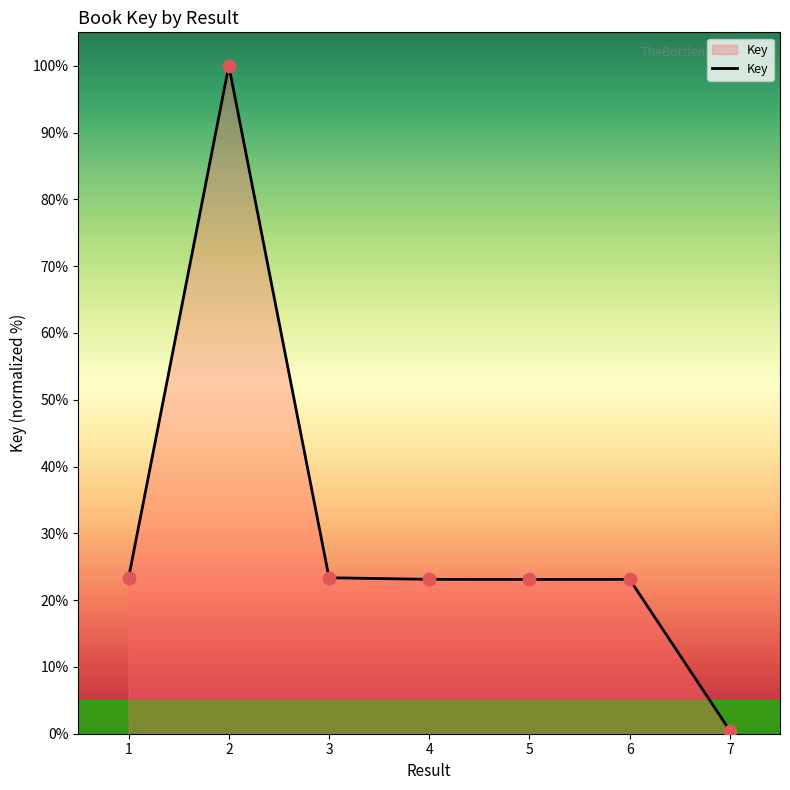

What is the ratio of the value at 2 to the value at 1?

4.3